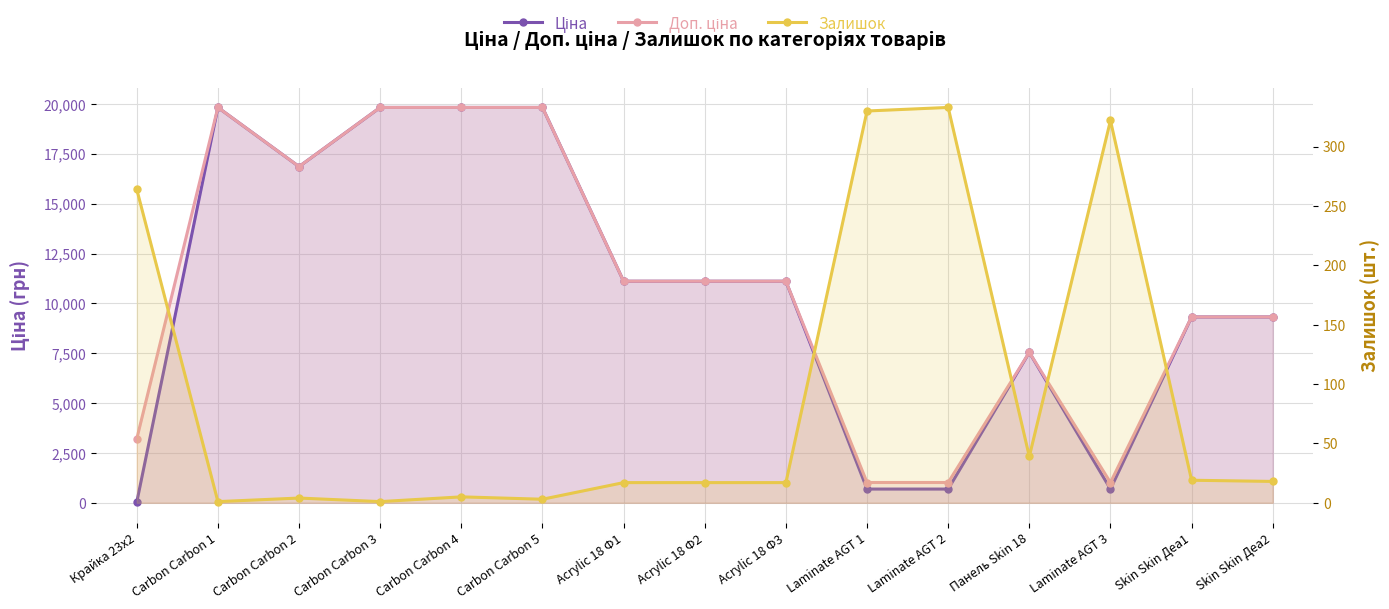

True or false: Доп. ціна and Ціна intersect in this chart.

False